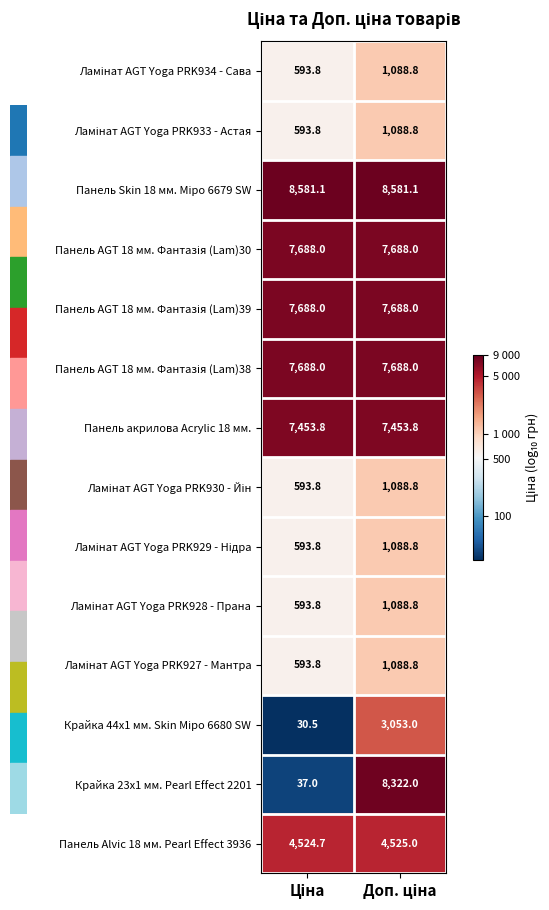

Which series has the widest spread of values?

Крайка 23x1 мм. Pearl Effect 2201